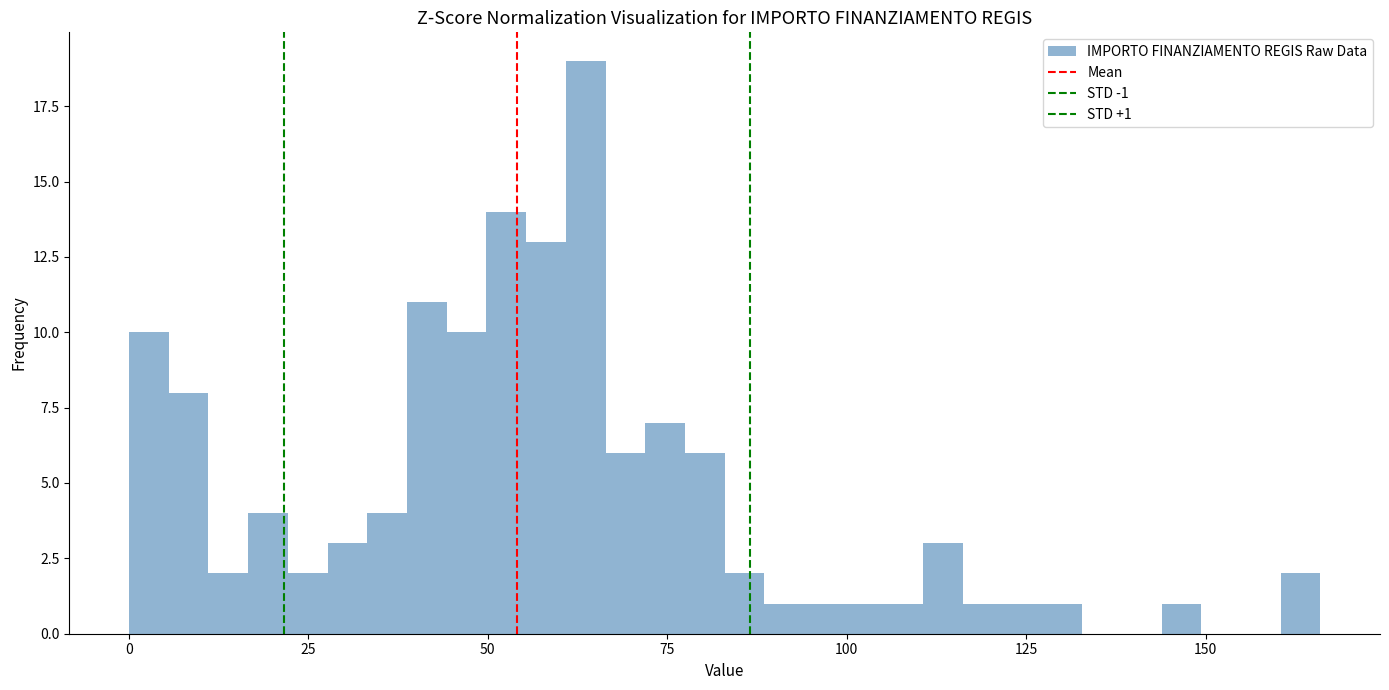

Around what value on the x-axis is the tallest bar? Give the approximate position of its centre, as read against the axis.

65